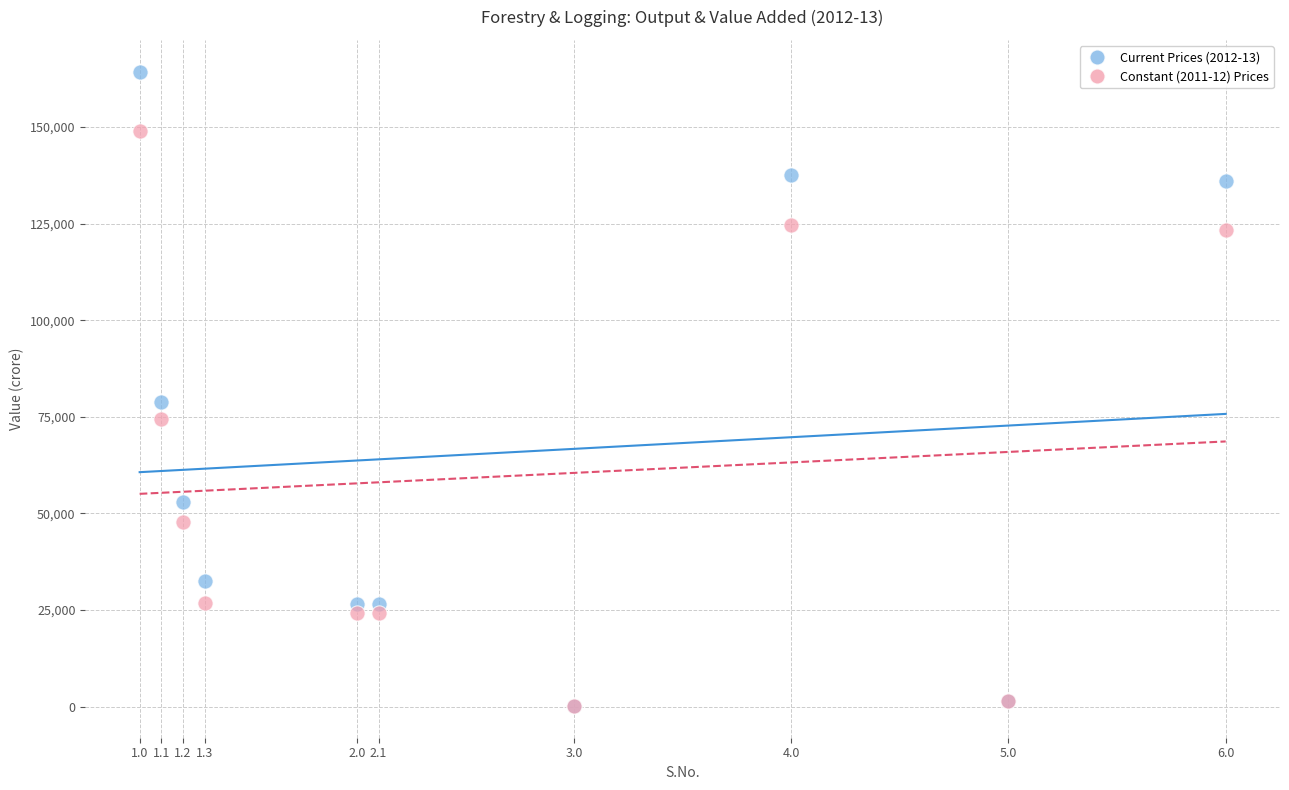

Across all series, what Y value is closest to 82263?

78855